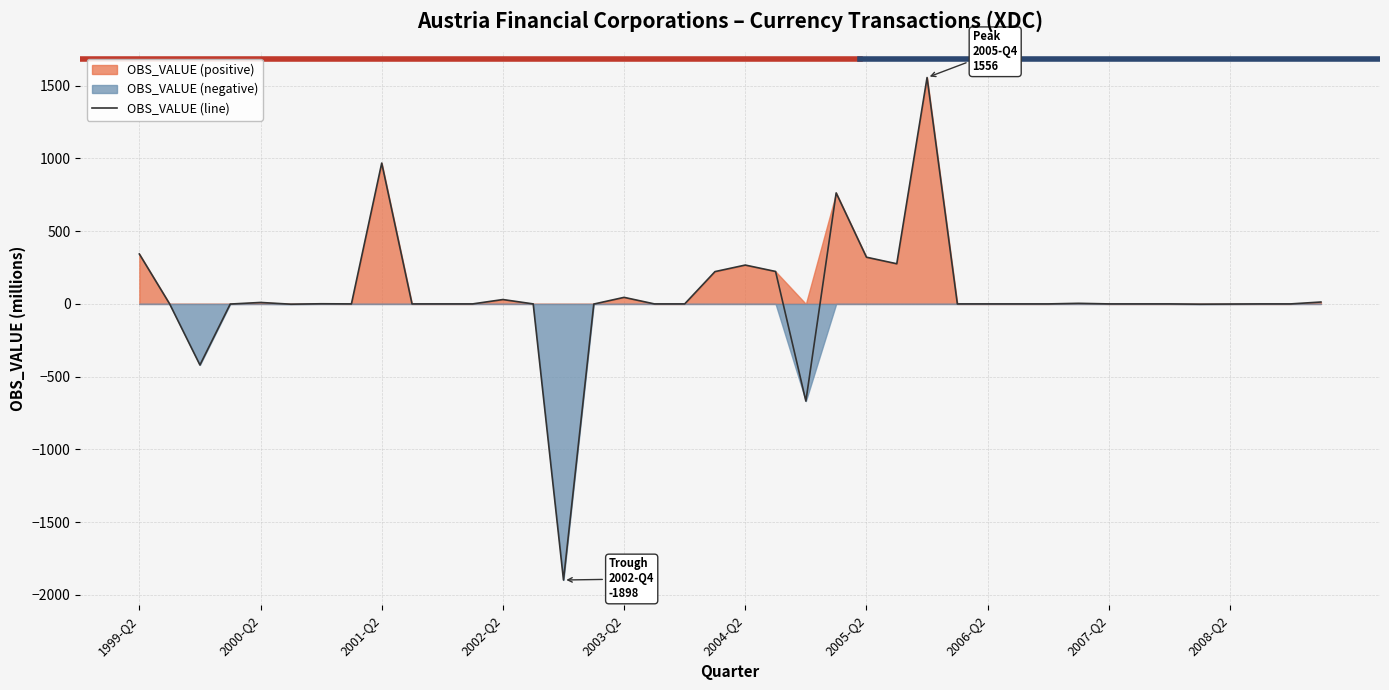

What is the sum of all values?

2049